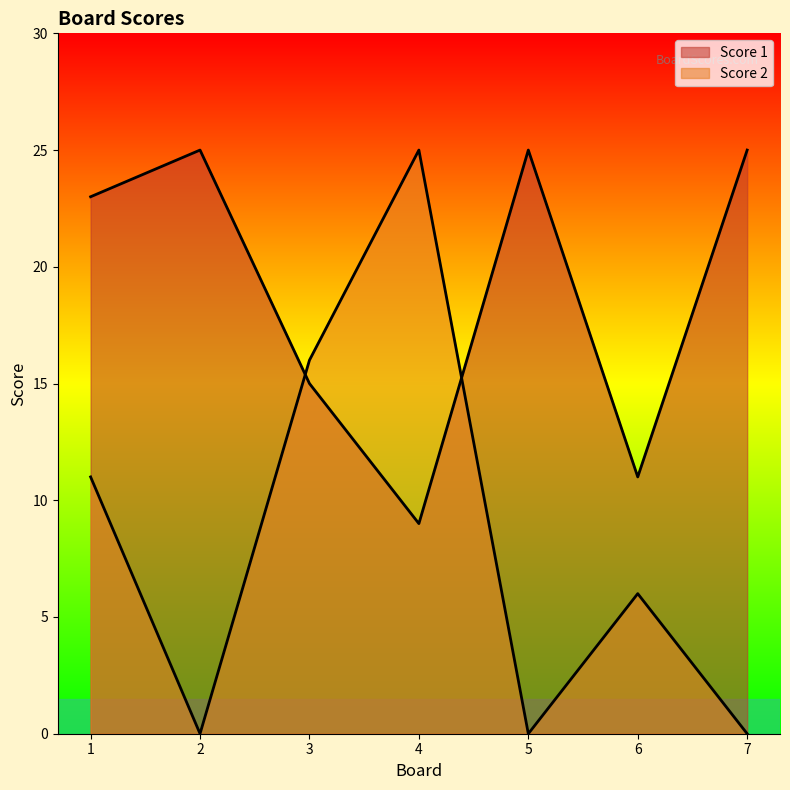

True or false: Score 2 has a value of 10 at 2.

False